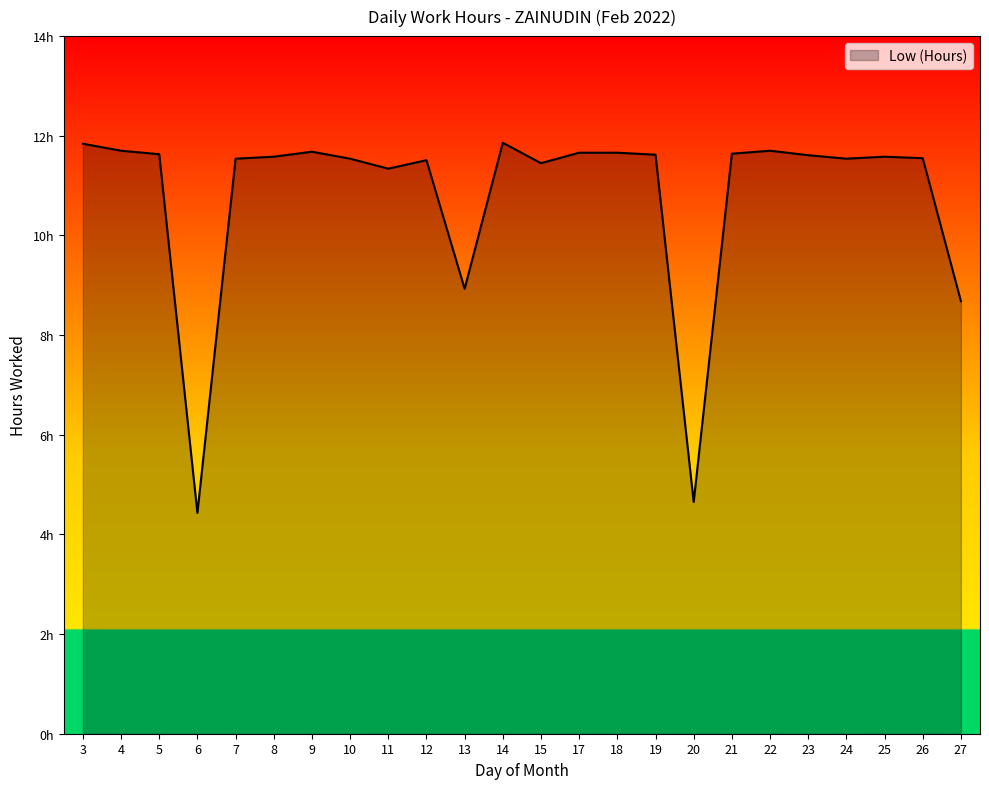

Between 25 and 6, which is larger?

25